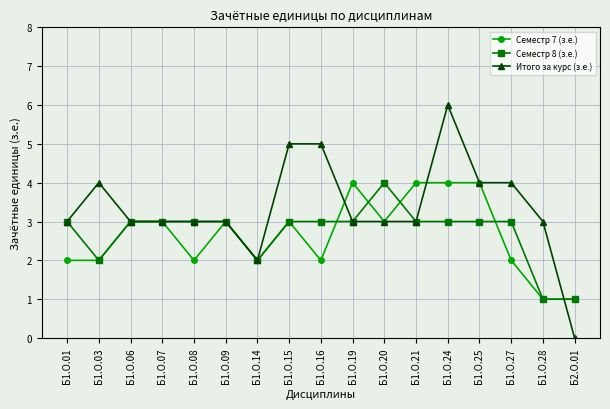

What position from the left is Б1.О.25?

14